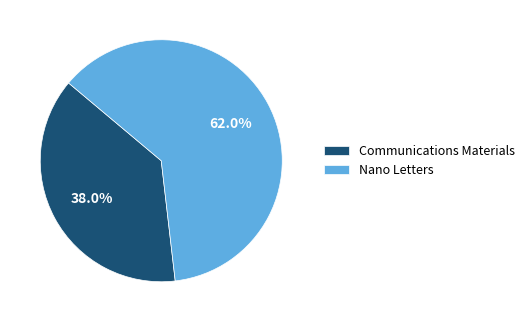

What is the majority slice?

Nano Letters